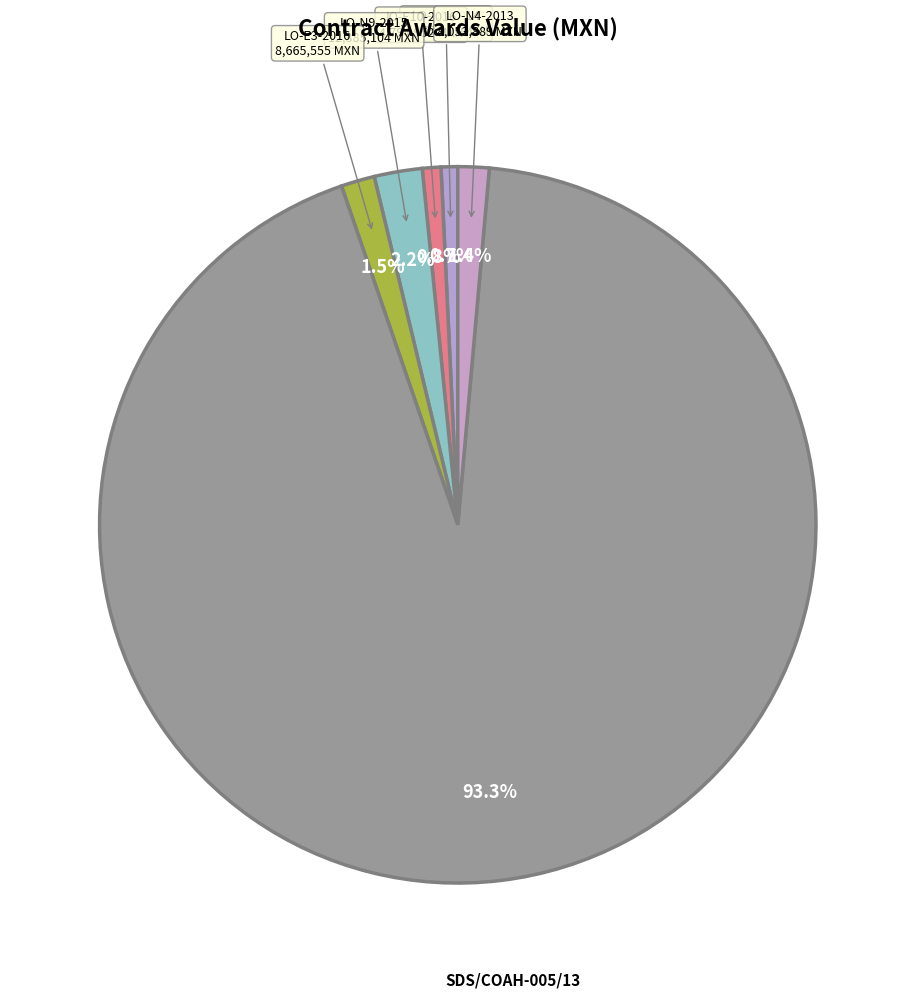

Is SDS/COAH-005/13 the majority of the pie?

Yes